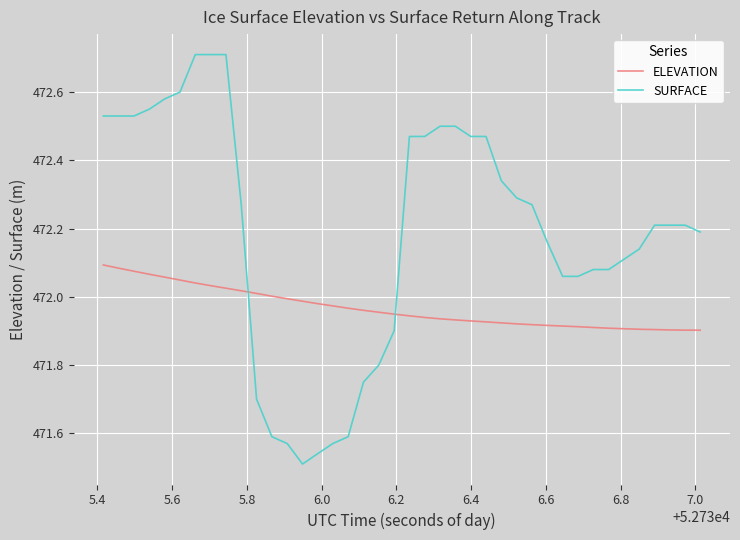

What are all the series names shown in the legend?

ELEVATION, SURFACE